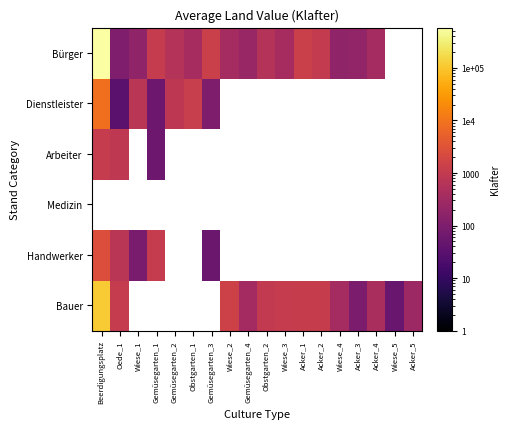

Is it true that Handwerker equals 57.0 at Gemüsegarten_3?

True